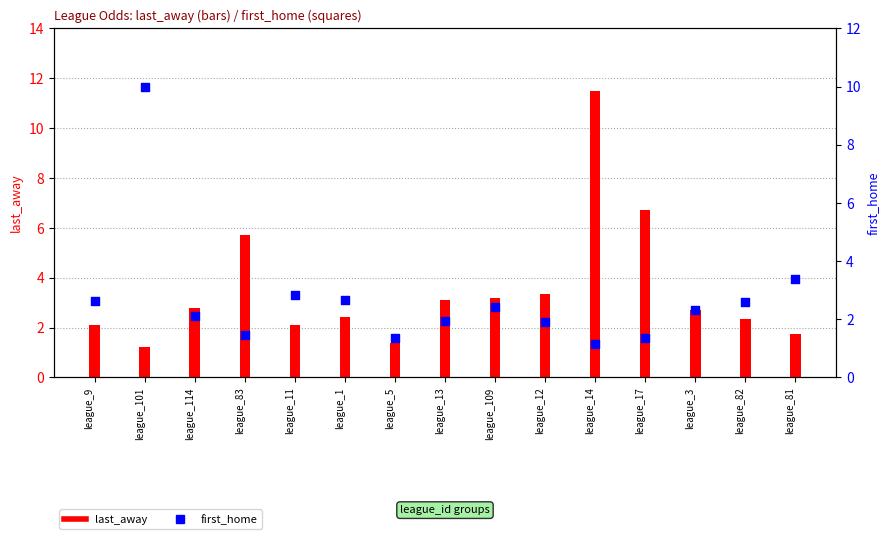

At which category is the sum across all series the highest?

league_14